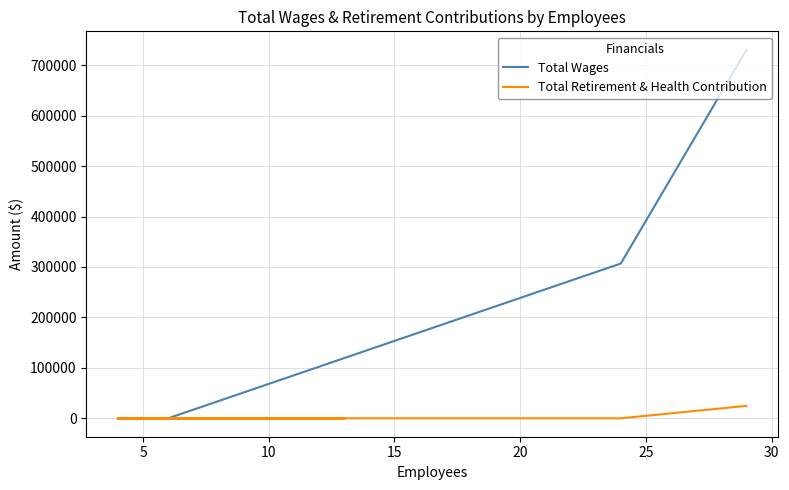

True or false: Total Retirement & Health Contribution and Total Wages intersect in this chart.

False